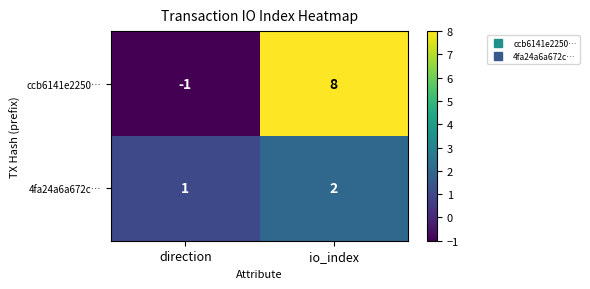

What is the difference between the maximum and minimum values in the ccb6141e2250… series?

9